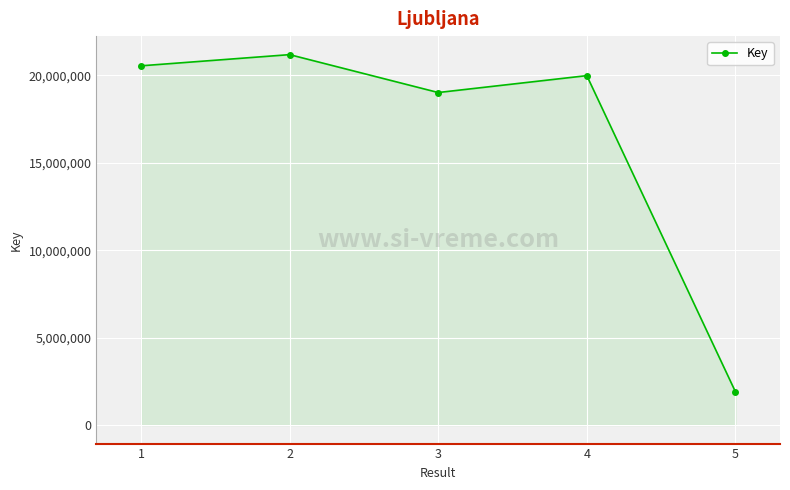

What is the change in value from 2 to 5?

-19273345